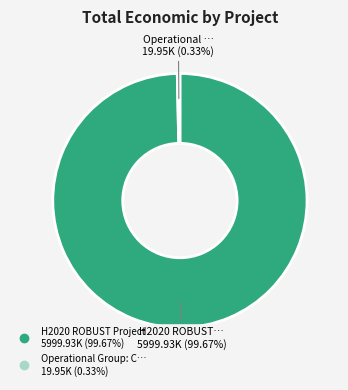

Does any single category account for the majority?

Yes